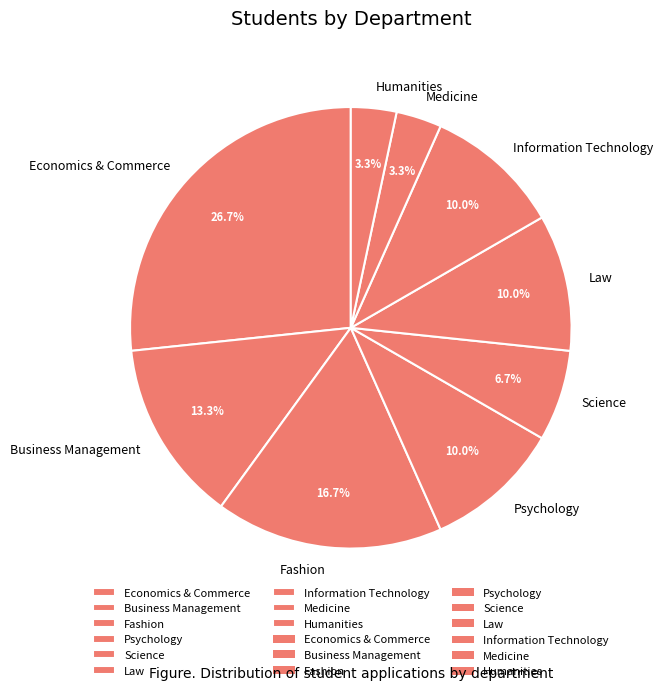

What is the total percentage of Psychology and Science?

16.7%